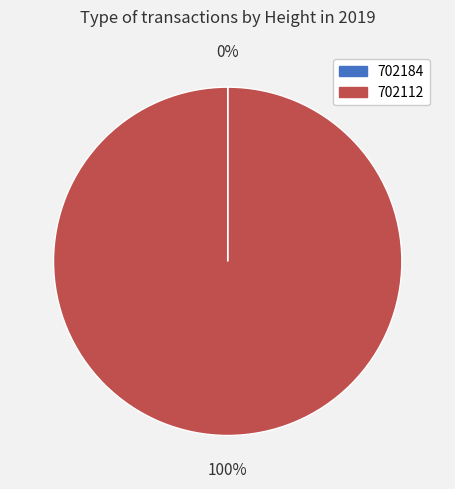

True or false: 702112 accounts for 94% of the total.

False